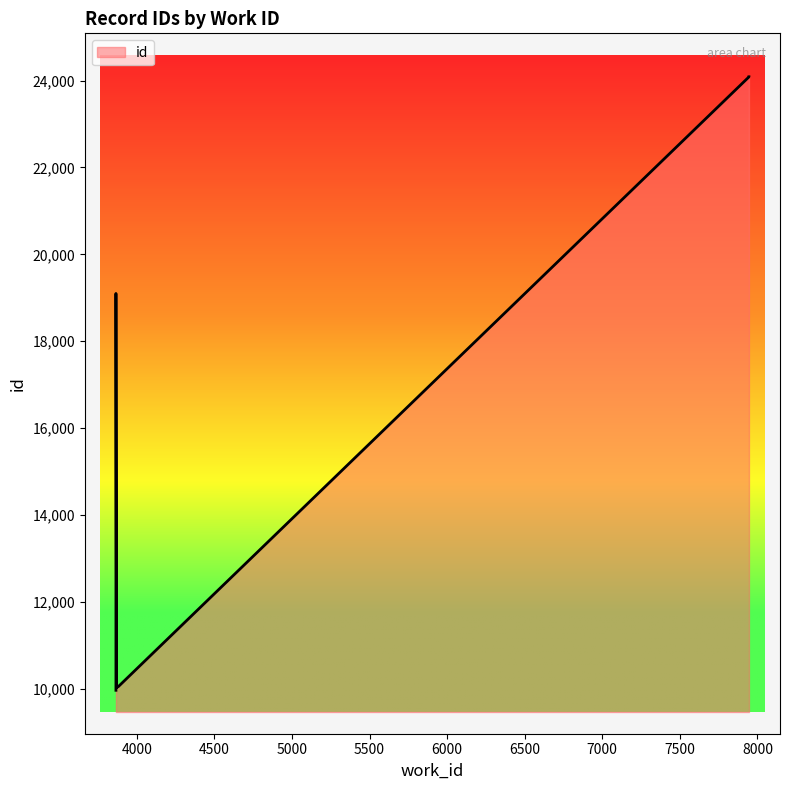

List the labels in order of value, smallest first.

3866, 3866, 3866, 3870, 3876, 3880, 3881, 3866, 7945, 7945